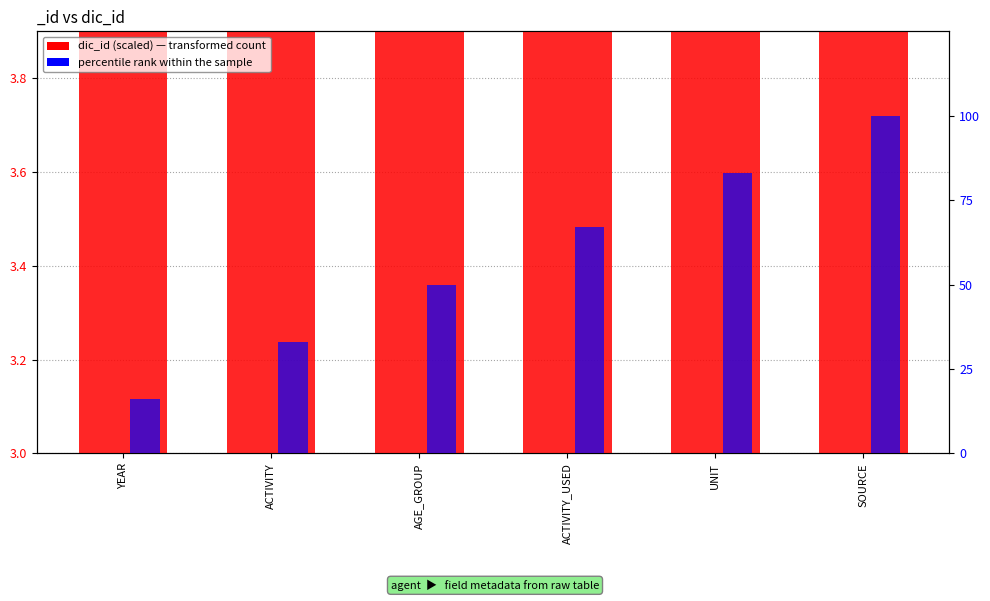

What is the difference between the second highest and second lowest values in the dic_id (scaled) series?

1.8